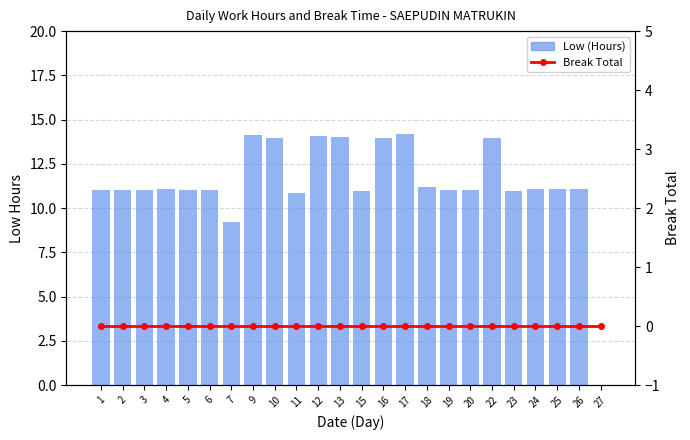

Is the value of Break Total at 19 greater than the value of Low (Hours) at 10?

No